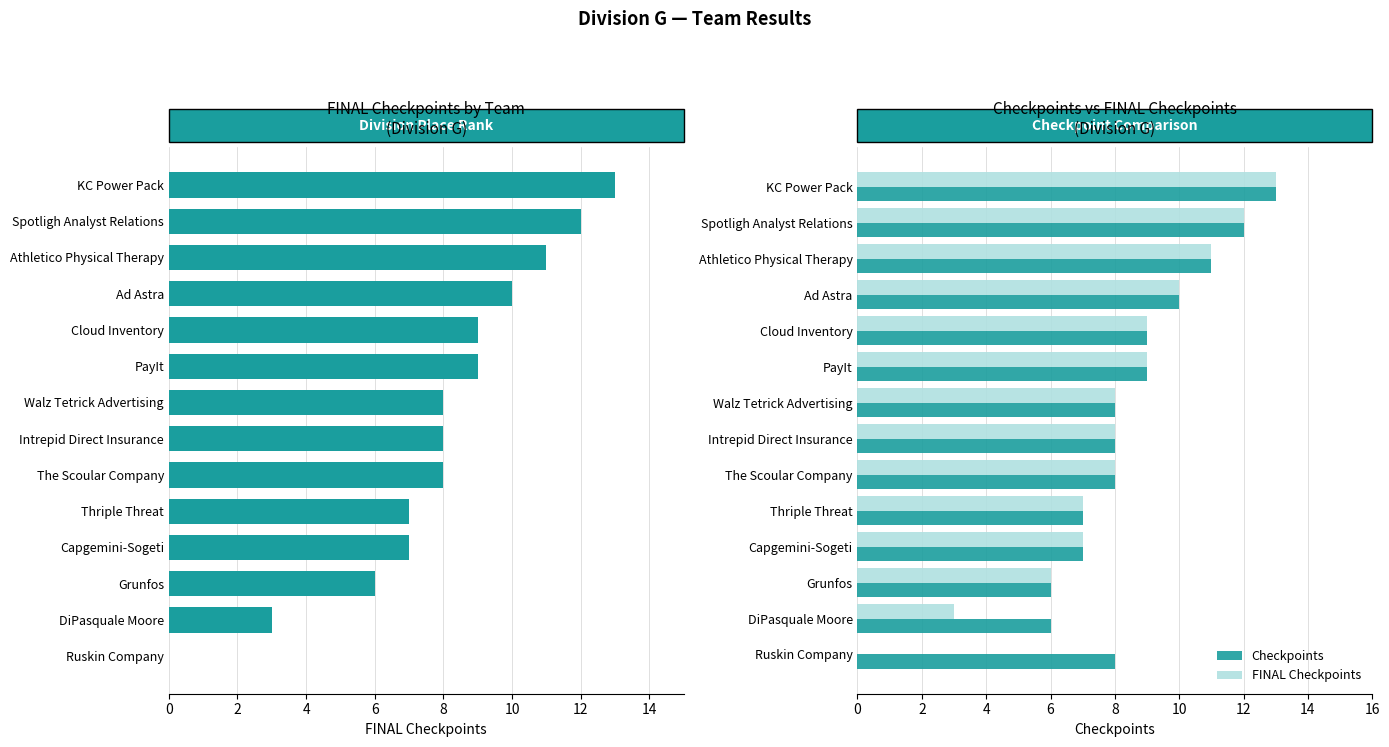

How many data points in Checkpoints are above 8?

6